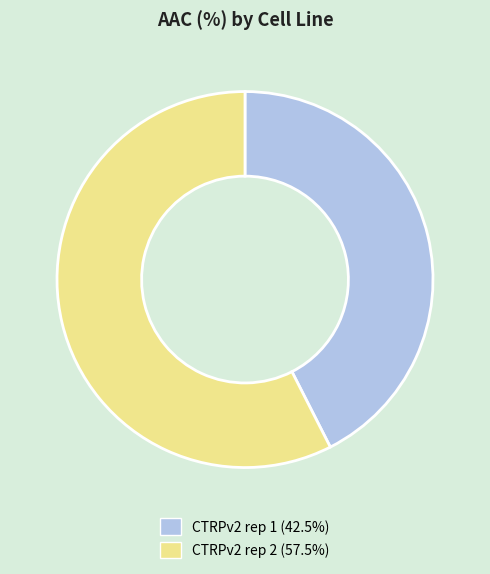

Is there a majority slice in this chart?

Yes